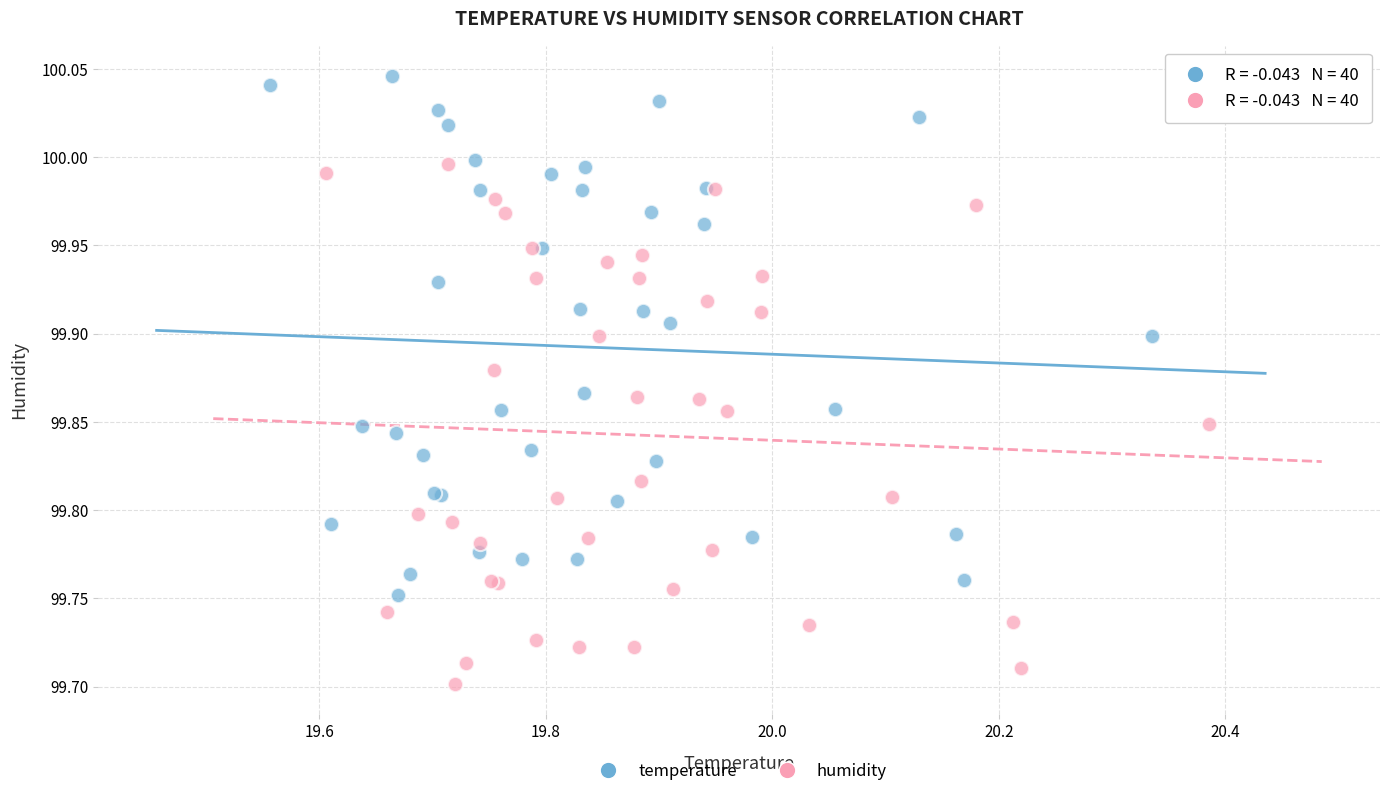

Which series reaches the minimum Y coordinate?

humidity